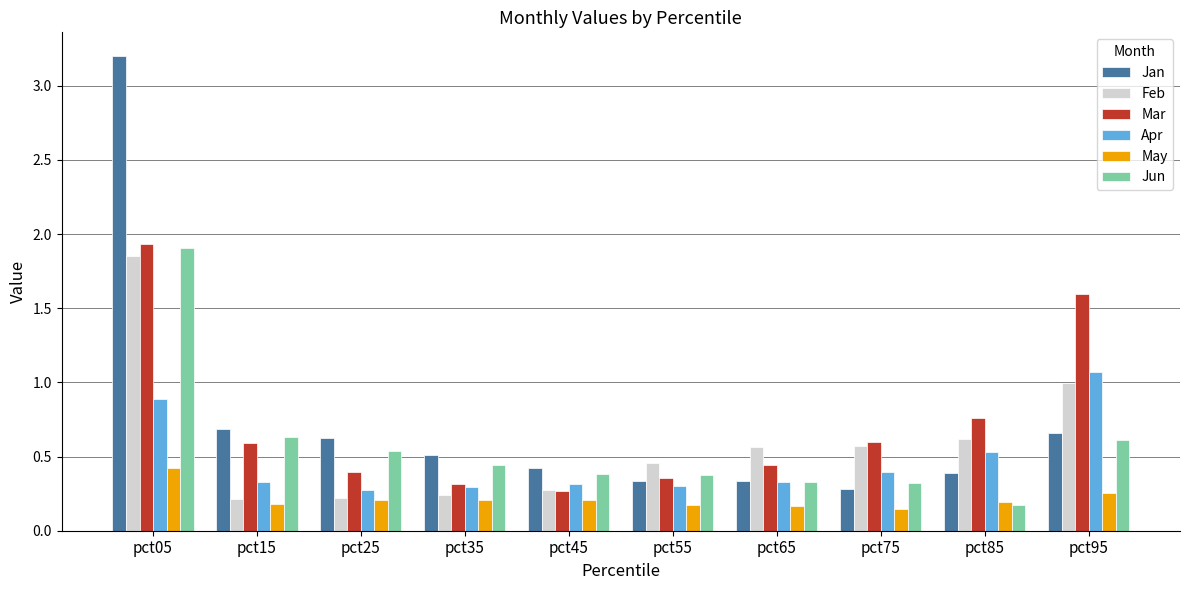

Which label corresponds to the largest value in the chart?

pct05